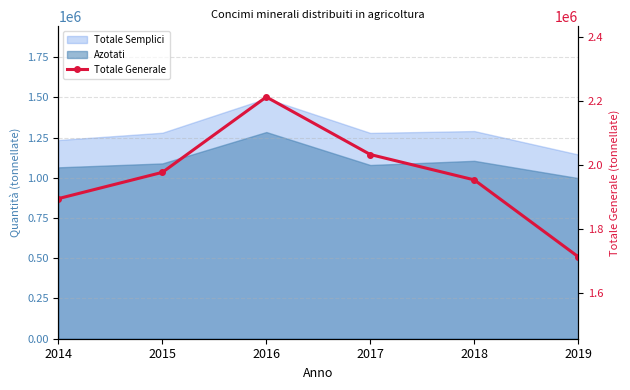

What is the ratio of the value at 2017 to the value at 2015?

1.0